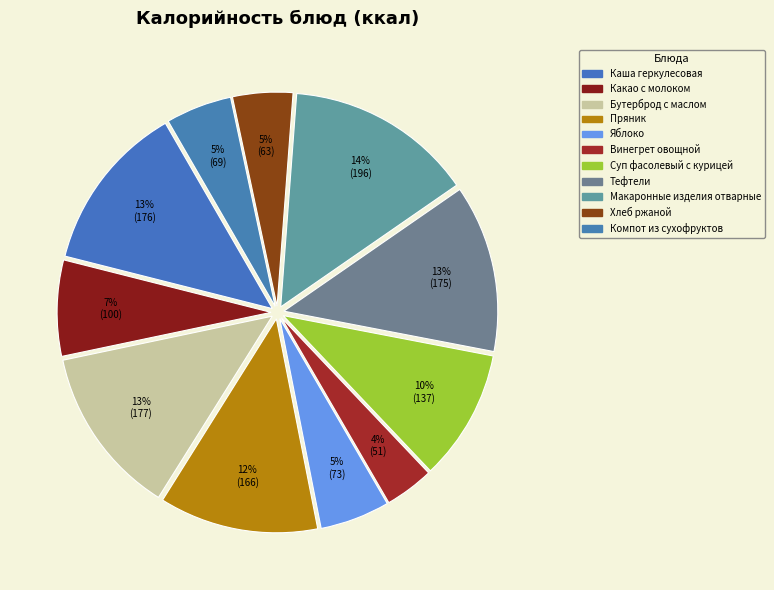

Does Хлеб ржаной account for over 50% of the chart?

No